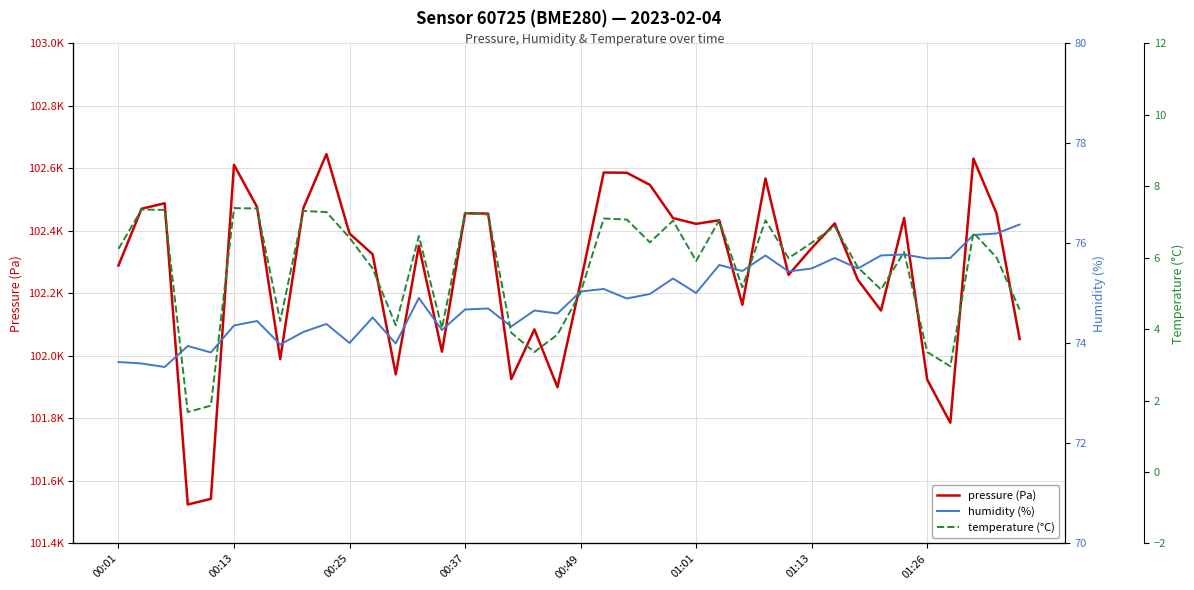

At 12, list the series in order from largest to smallest.

pressure (Pa), humidity (%), temperature (°C)